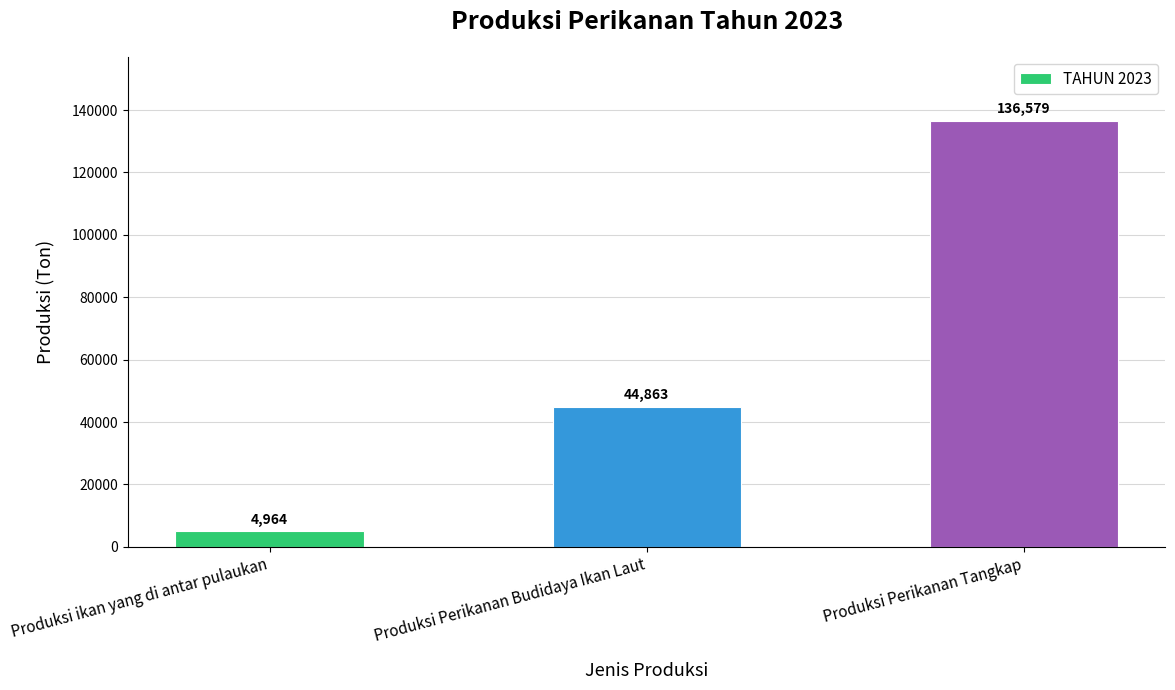

What is the value of the 1st bar from the left?

4964